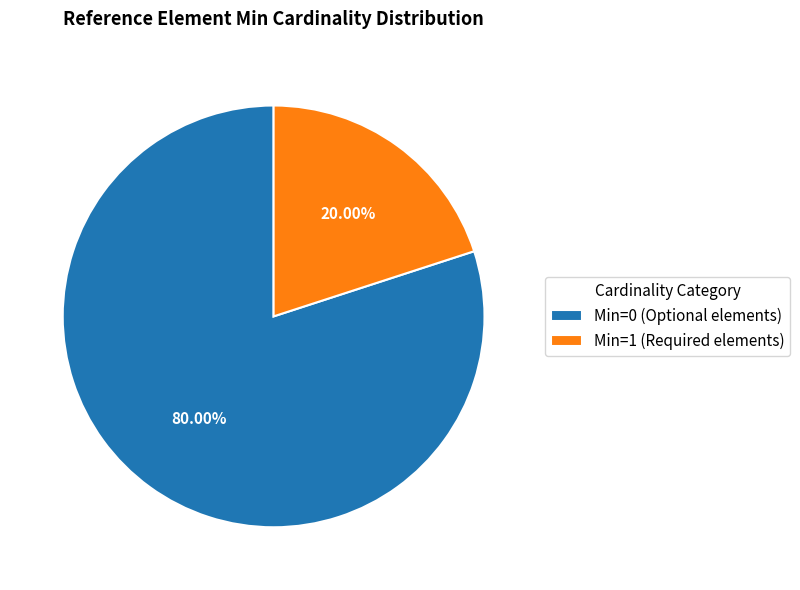

How many slices are in this pie chart?

2